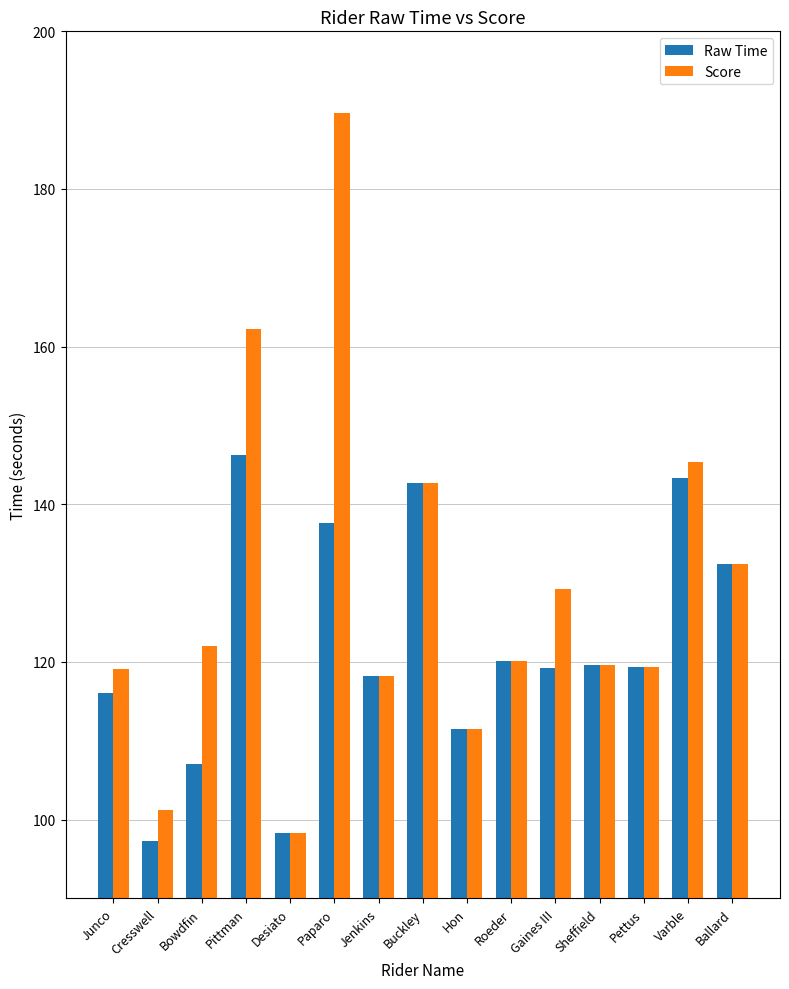

Is the value of Score at Varble greater than the value of Raw Time at Bowdfin?

Yes